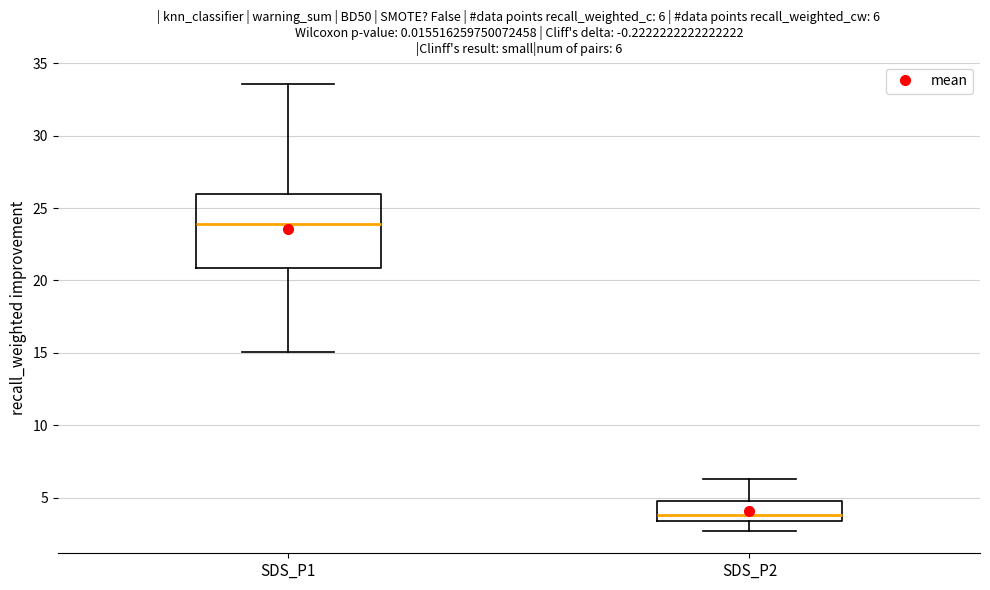

Which box is the tallest, from its lower edge to its upper edge?

SDS_P1